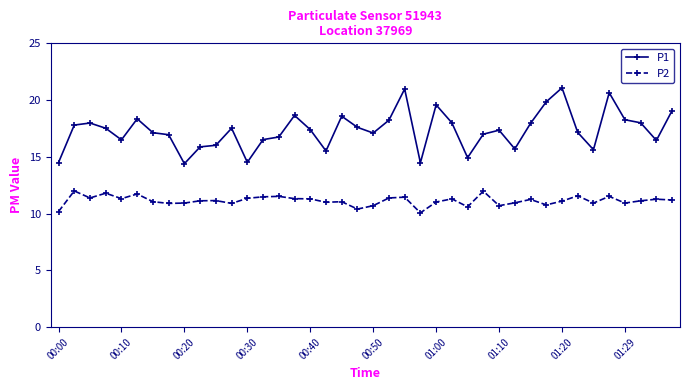

What is the maximum value for P2?

12.0